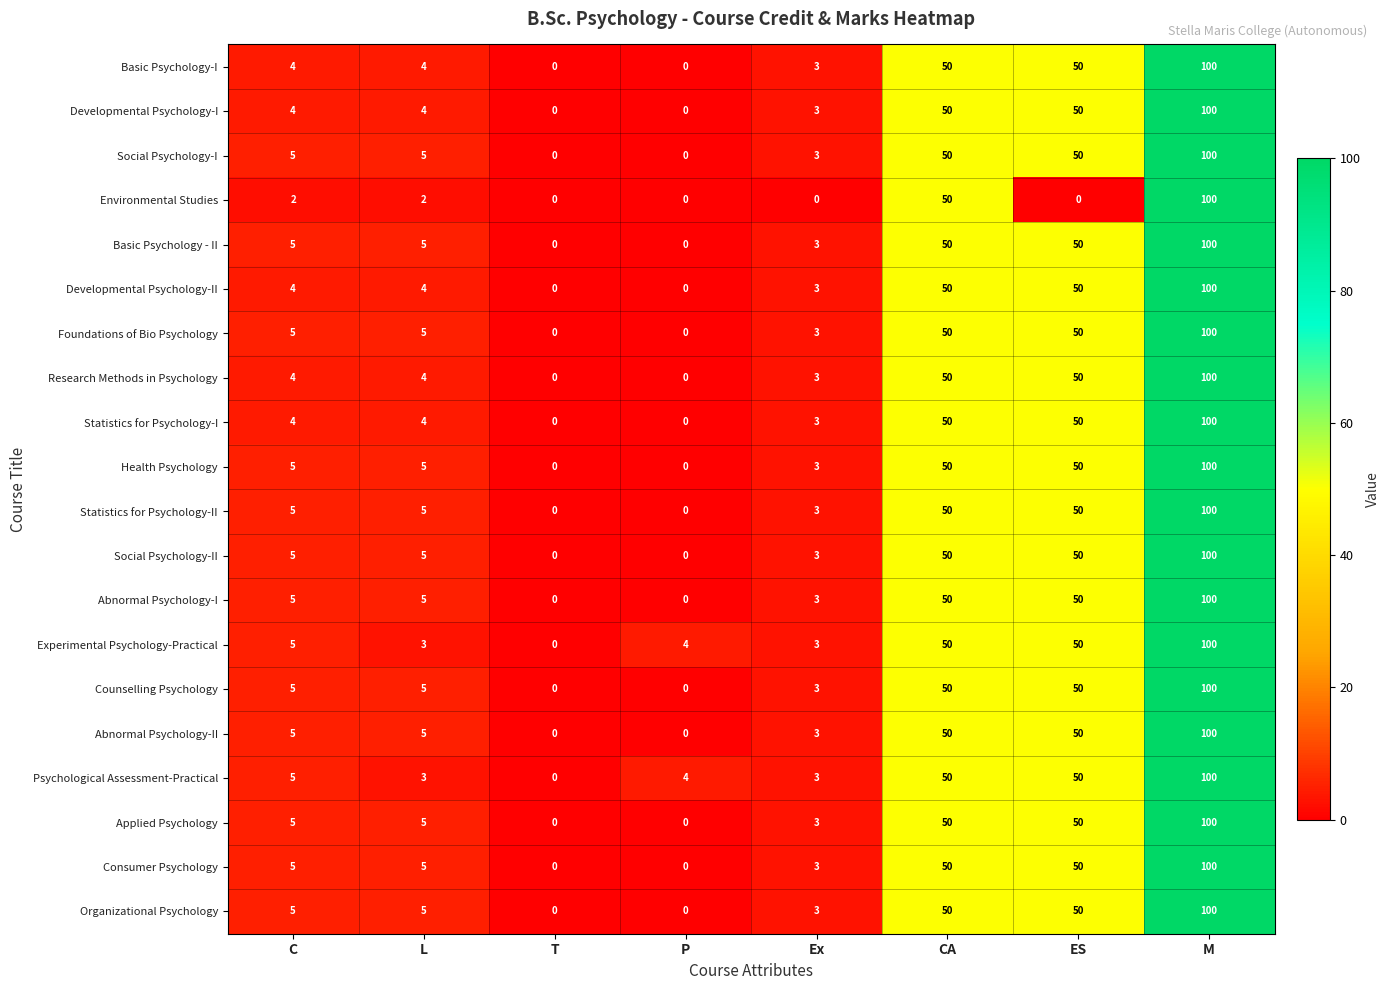

Read the Abnormal Psychology-II value at ES.

50